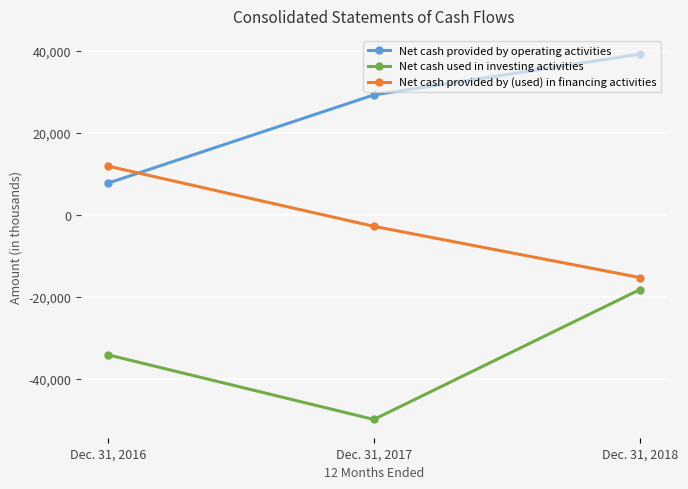

Between Dec. 31, 2016 and Dec. 31, 2017, which series saw the biggest shift?

Net cash provided by operating activities